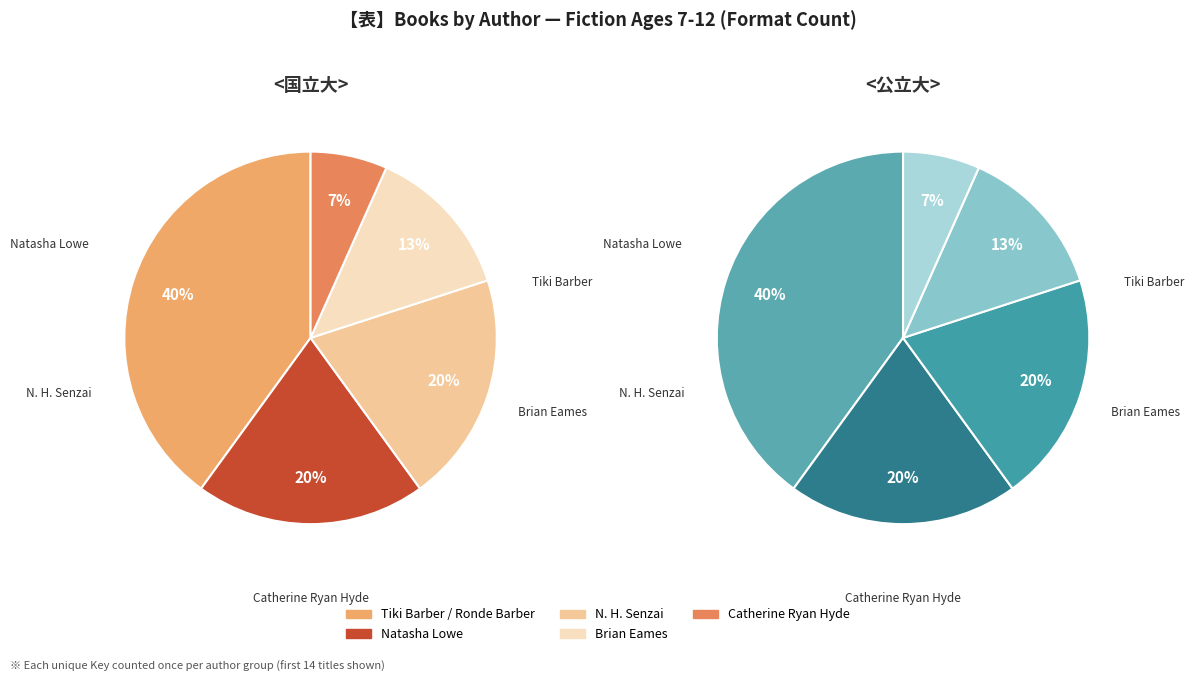

Do Tiki Barber / Ronde Barber and Catherine Ryan Hyde together represent more than half of the pie?

No